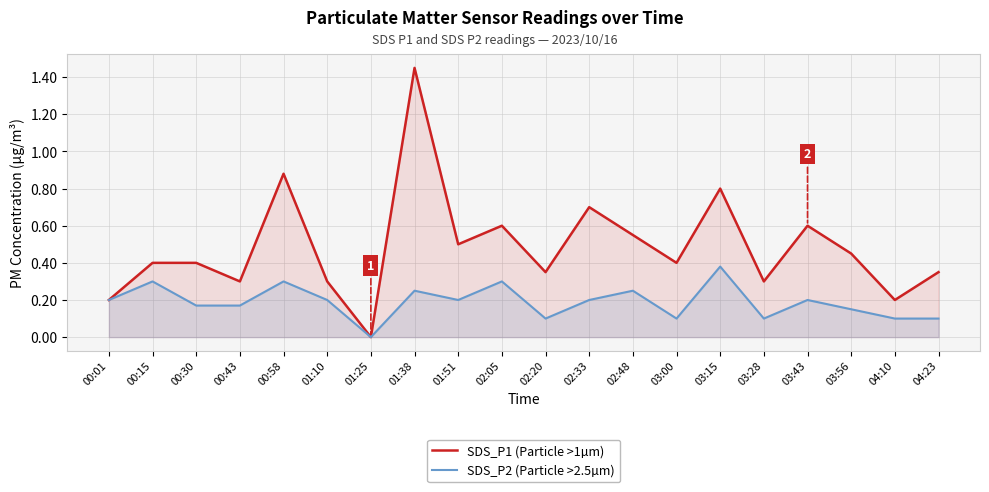

What is the sum of the SDS_P1 (Particle >1µm) values at 02:33 and 03:56?

1.1